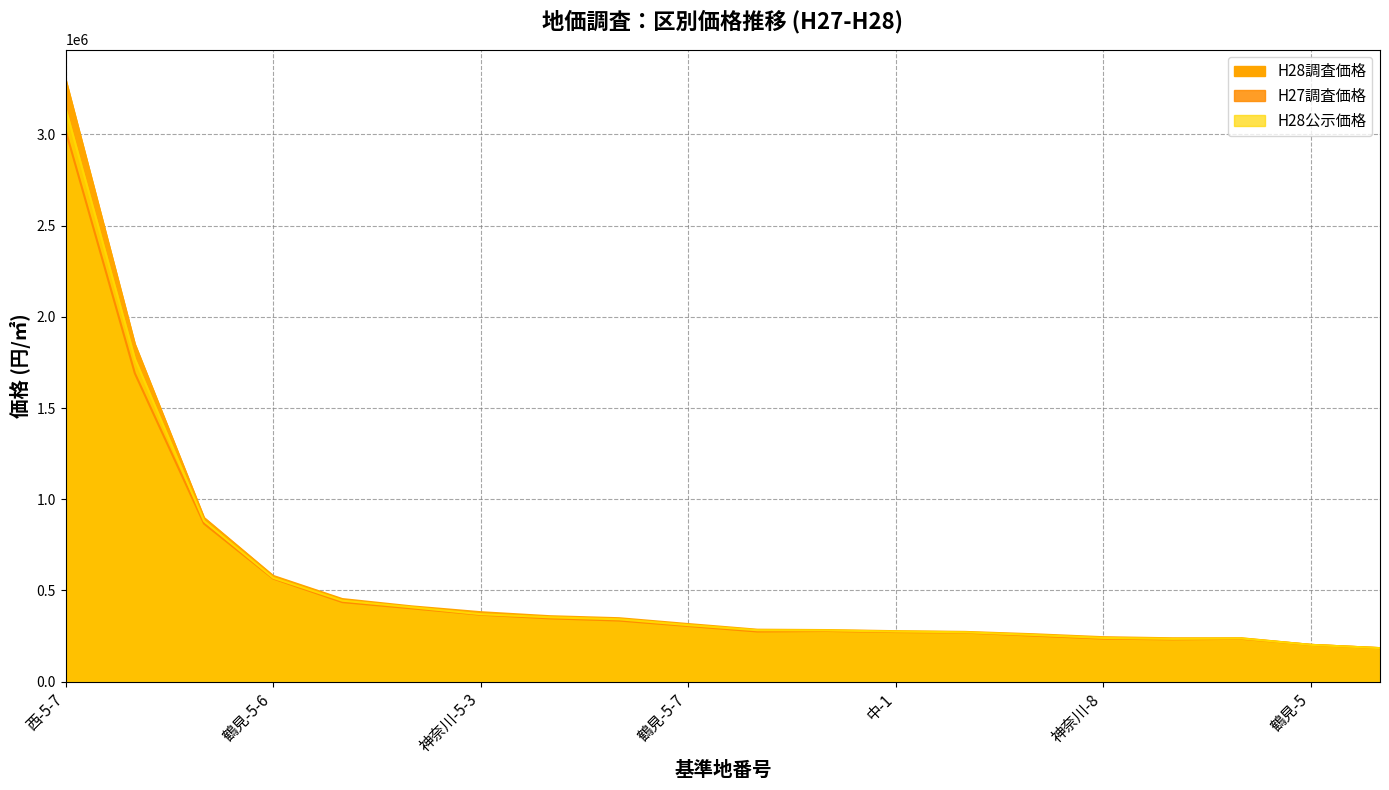

What is the sum of all H27調査価格 values?

10768000